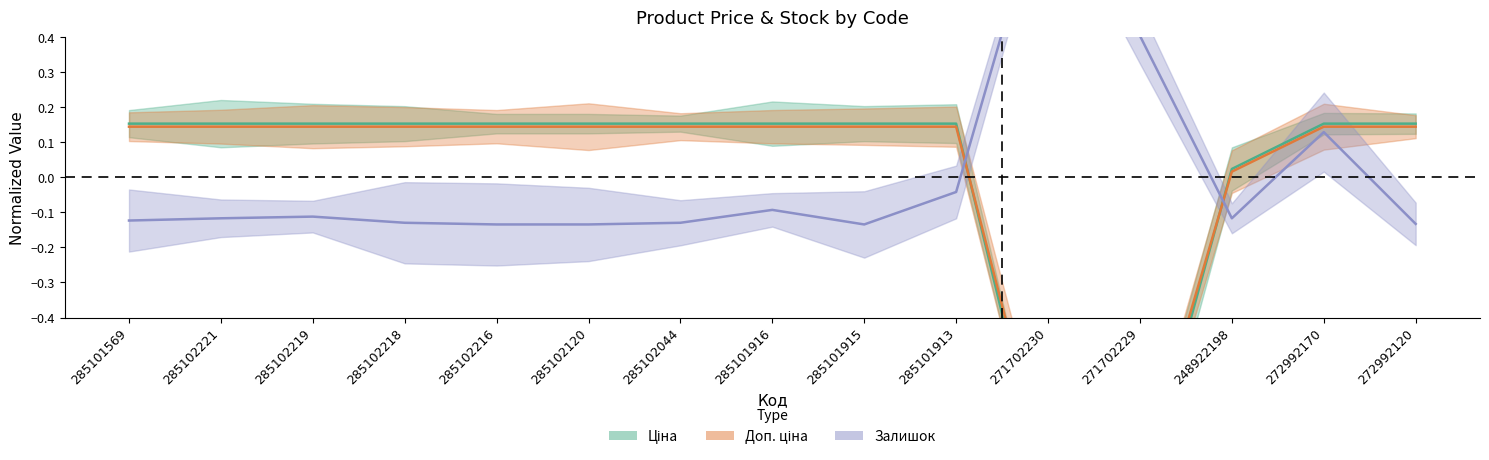

List the labels in order of Доп. ціна value, smallest first.

271702230, 271702229, 248922198, 285101569, 285102221, 285102219, 285102218, 285102216, 285102120, 285102044, 285101916, 285101915, 285101913, 272992170, 272992120